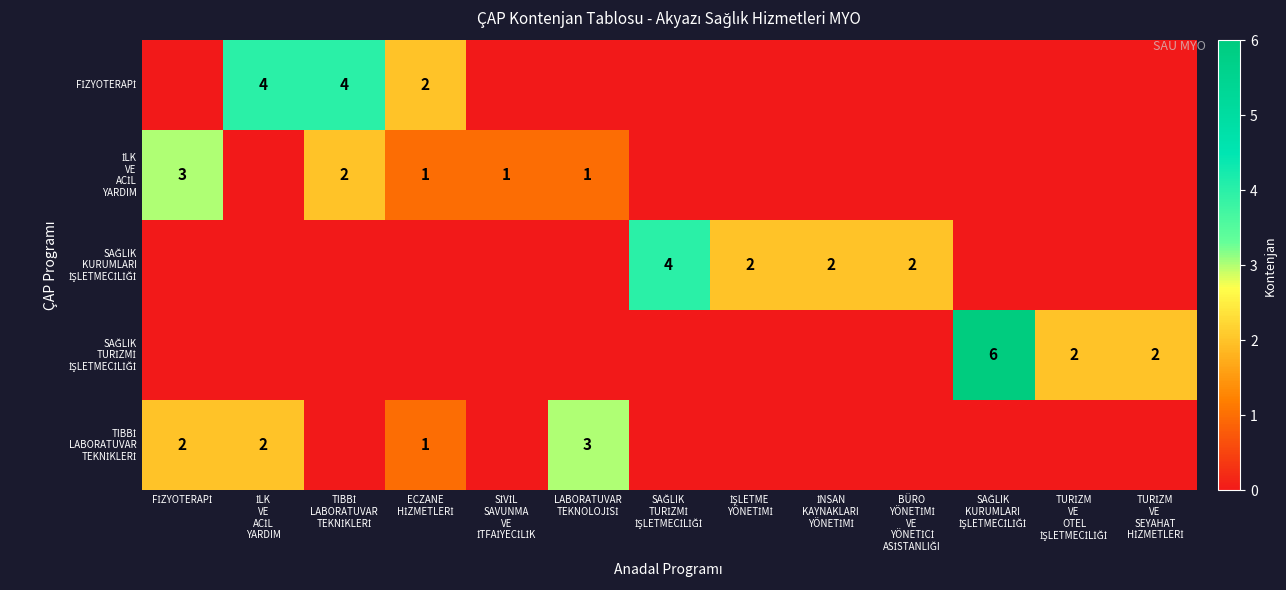

What is the difference between the second highest and minimum values in the FİZYOTERAPİ series?

4